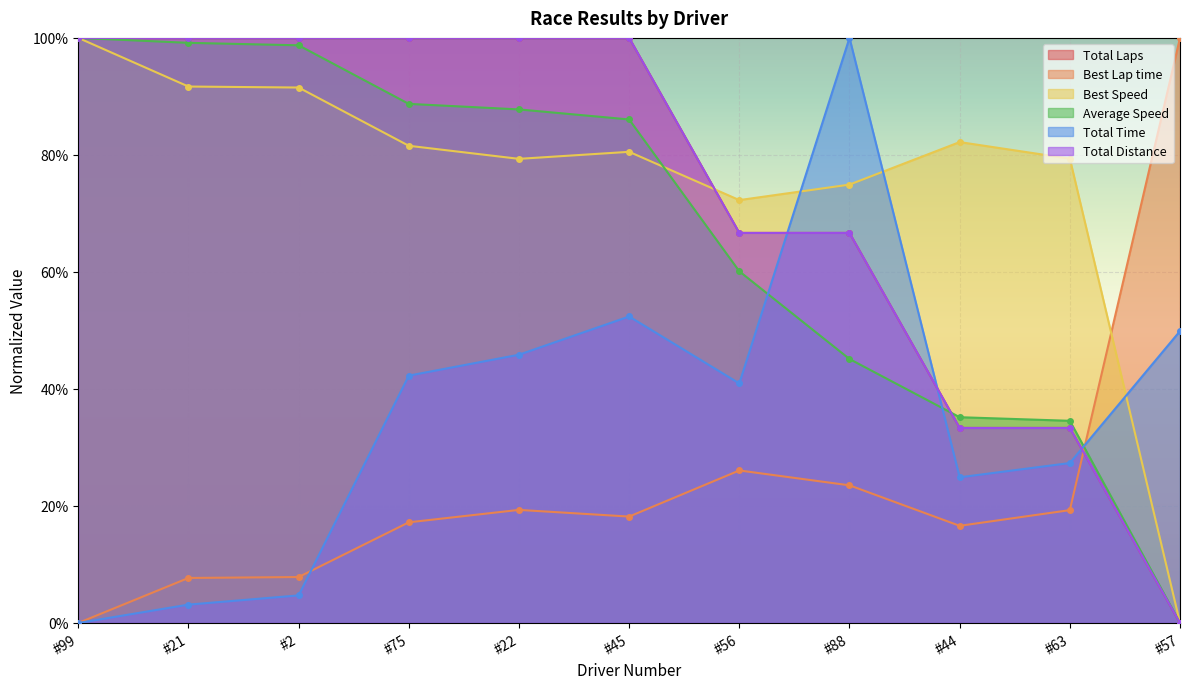

What is the average value of the Best Speed series?

0.8